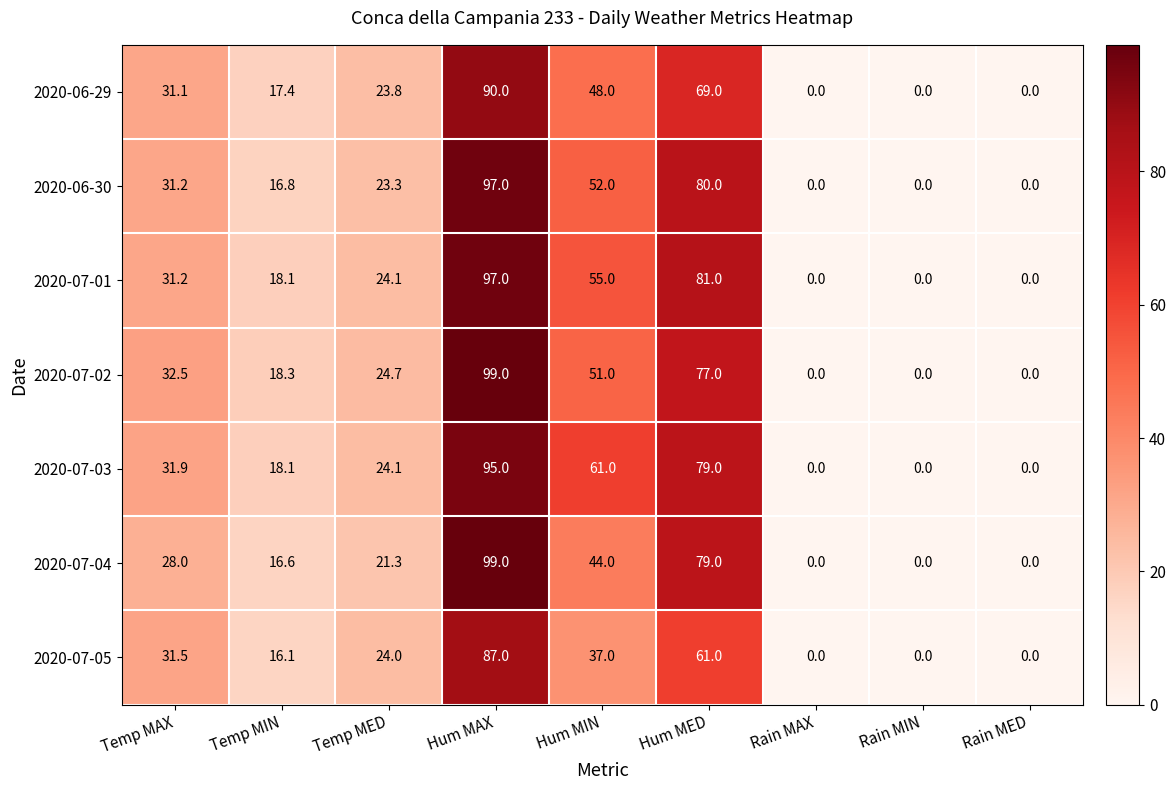

At which category is the sum across all series the highest?

Hum MAX